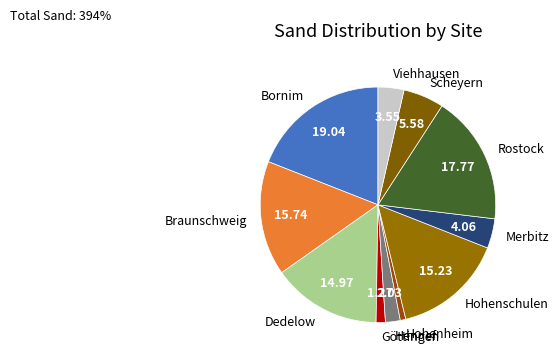

Is there any slice that represents more than half of the pie?

No